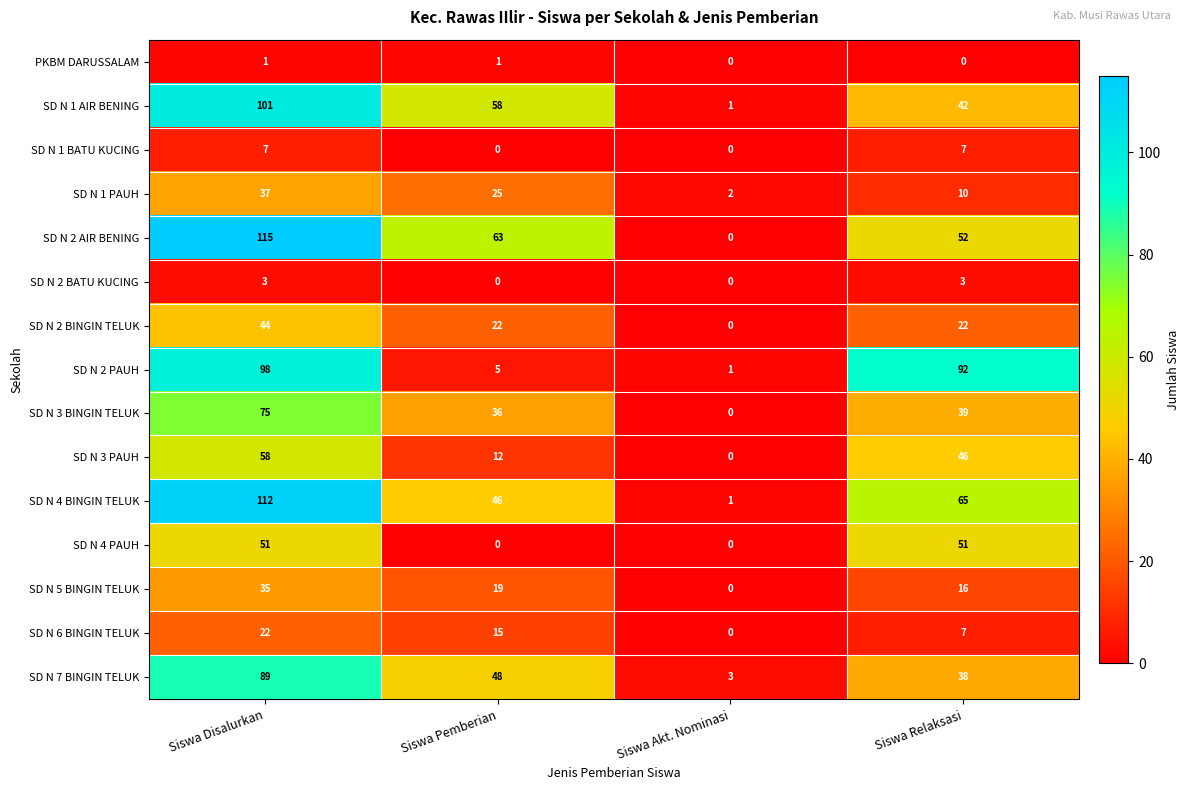

The SD N 4 PAUH series shows 51 at Siswa Disalurkan. True or false?

True